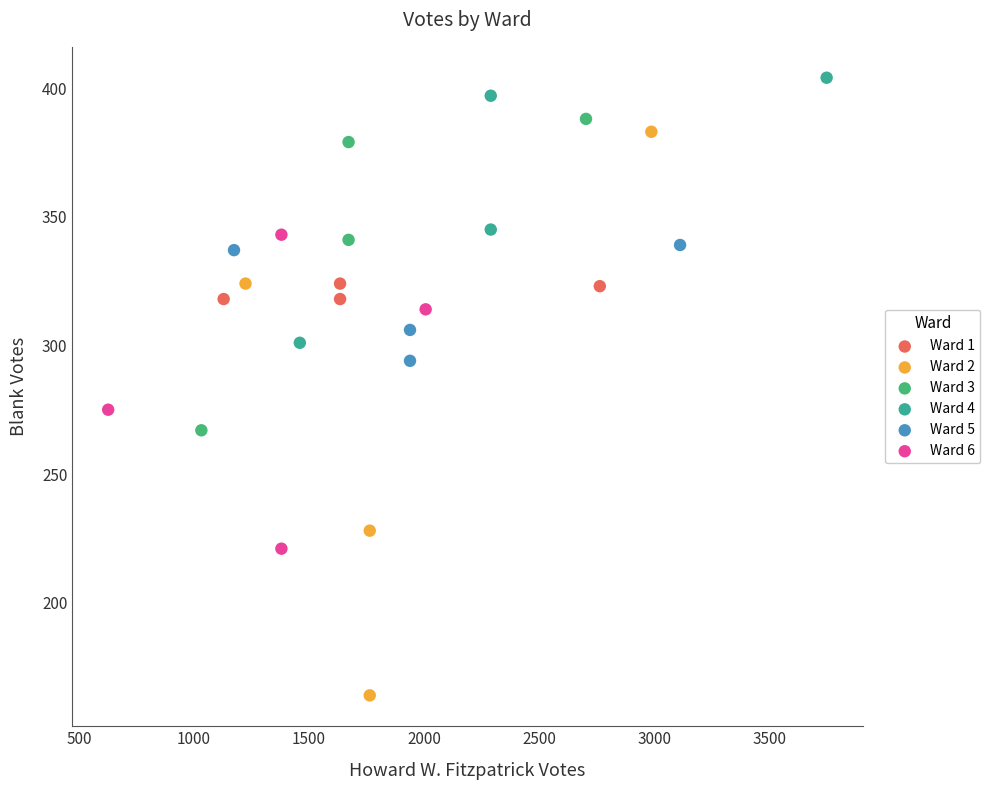

Which series reaches the maximum Y coordinate?

Ward 4